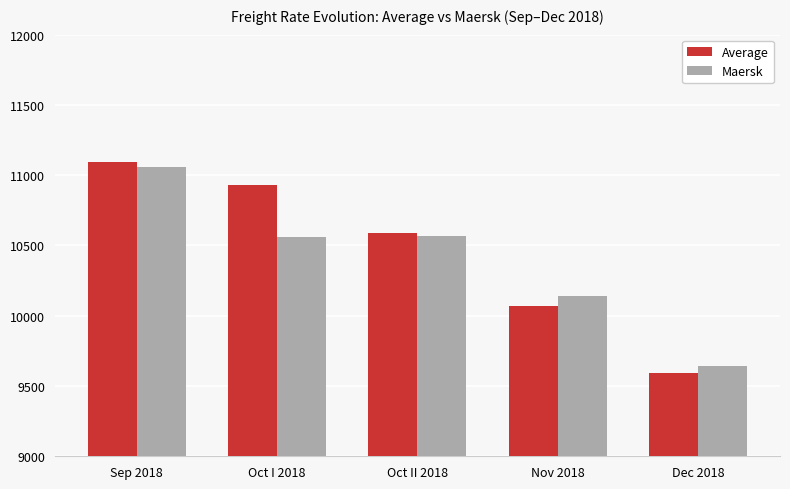

What is the label of the 3rd bar from the right?

Oct II 2018